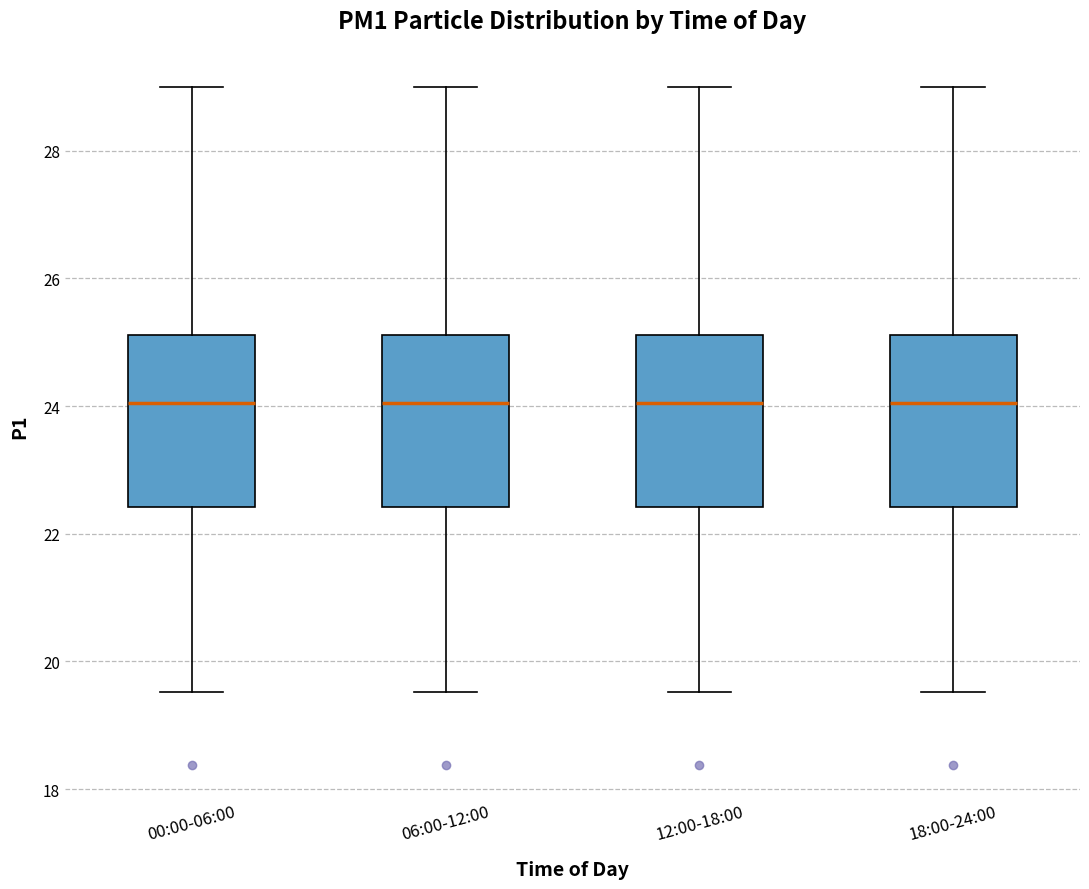

Reading left to right, transcribe this box plot: for each box, give where its median line is, the range the box spans, and where its two whiskers end, as read against the y-axis. The values are not printed on the chart, so give them approximately, as read against the axis.

00:00-06:00: median 24.0, box 22.4 to 25.2, whiskers 19.6 to 29.0
06:00-12:00: median 24.0, box 22.4 to 25.2, whiskers 19.6 to 29.0
12:00-18:00: median 24.0, box 22.4 to 25.2, whiskers 19.6 to 29.0
18:00-24:00: median 24.0, box 22.4 to 25.2, whiskers 19.6 to 29.0